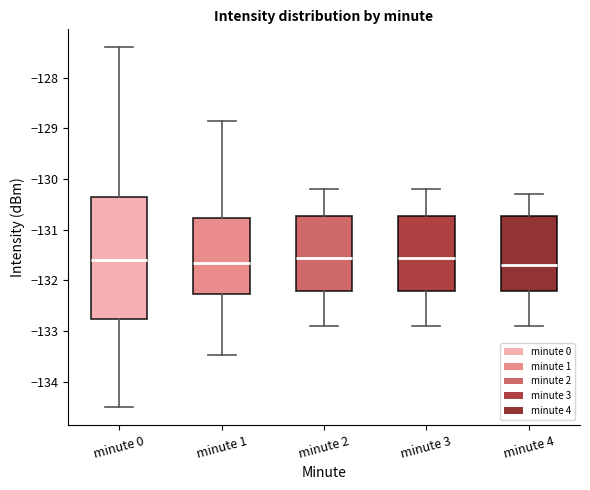

Reading left to right, read every box against the y-axis: the position of its median line, the range the box covers, and the ends of its whiskers. The values are not printed on the chart, so give them approximately, as read against the axis.

minute 0: median -131.6, box -132.8 to -130.3, whiskers -134.5 to -127.4
minute 1: median -131.6, box -132.3 to -130.8, whiskers -133.5 to -128.9
minute 2: median -131.5, box -132.2 to -130.7, whiskers -132.9 to -130.2
minute 3: median -131.5, box -132.2 to -130.7, whiskers -132.9 to -130.2
minute 4: median -131.7, box -132.2 to -130.7, whiskers -132.9 to -130.3